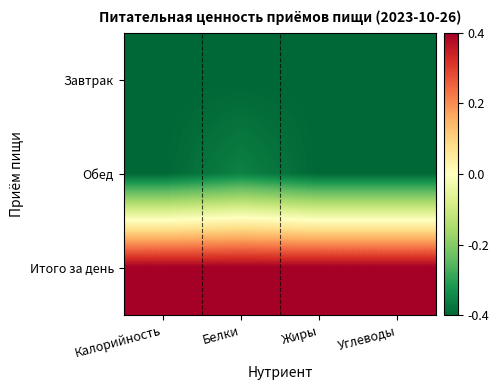

At how many categories does at least one series exceed 0?

4